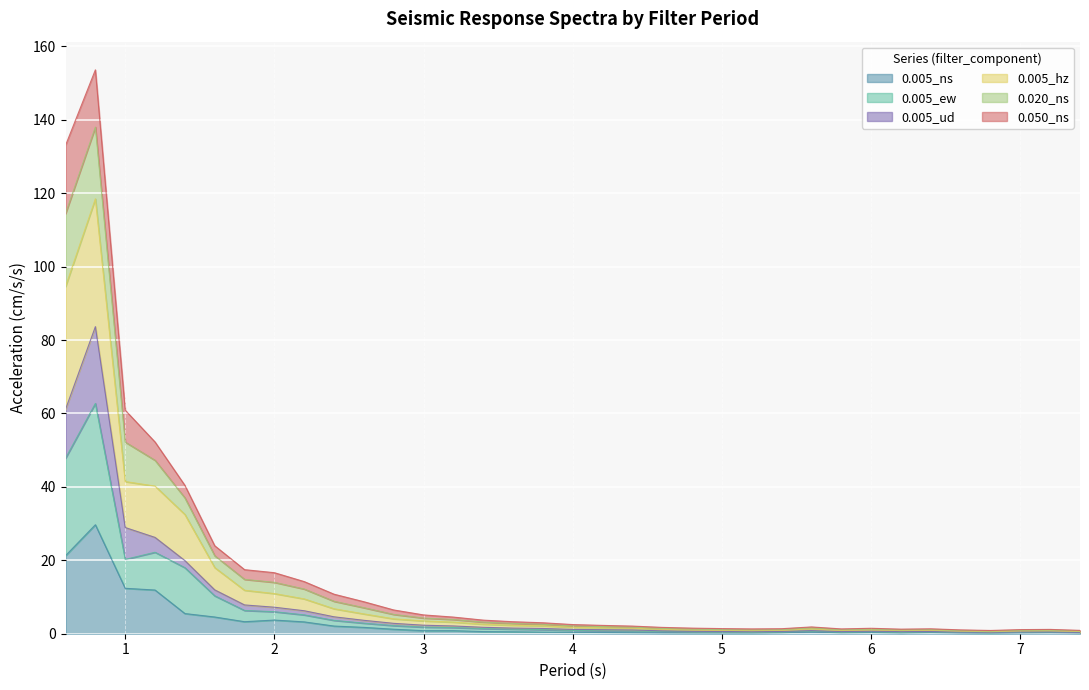

True or false: 0.005_ns has a value of 12.4 at 1.

True